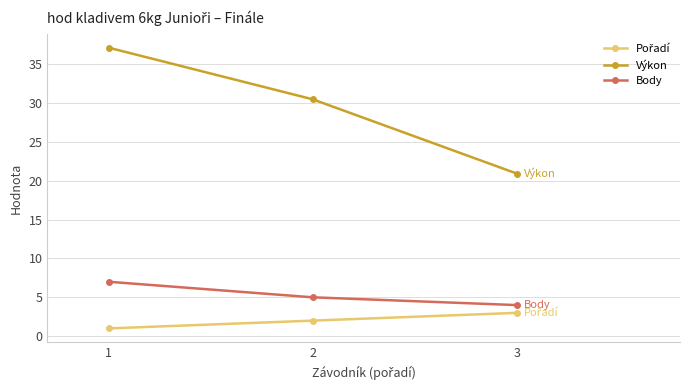

What is the difference between the Body values at 2 and 3?

1.0